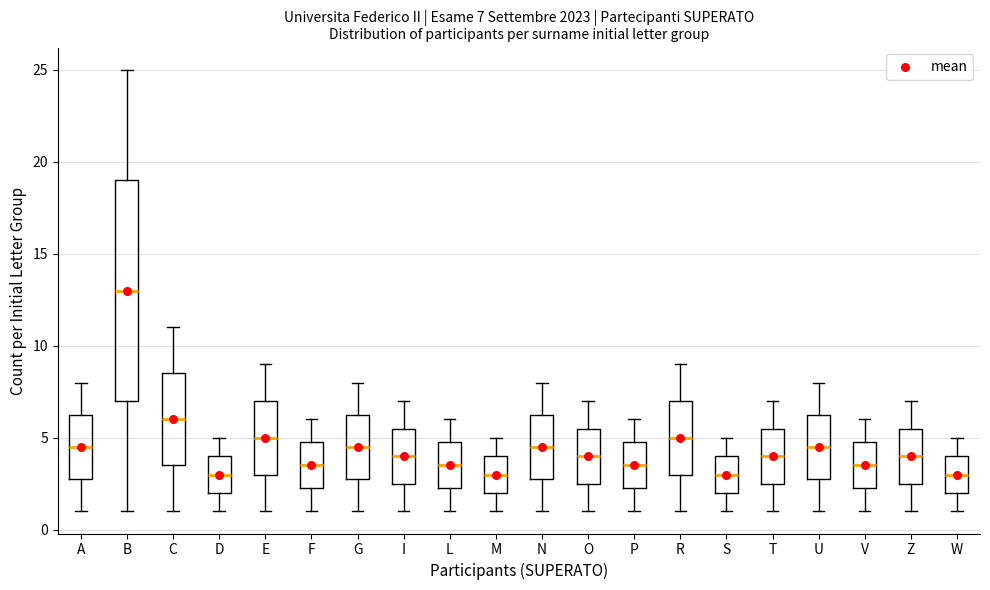

Comparing the boxes themselves (not the whiskers), which one is the tallest?

B